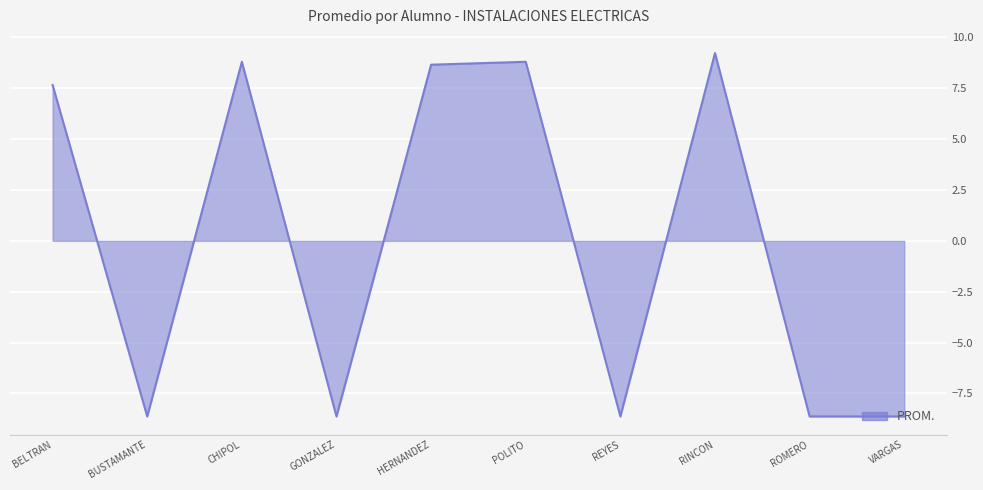

What is the difference between the maximum and minimum values?

17.9